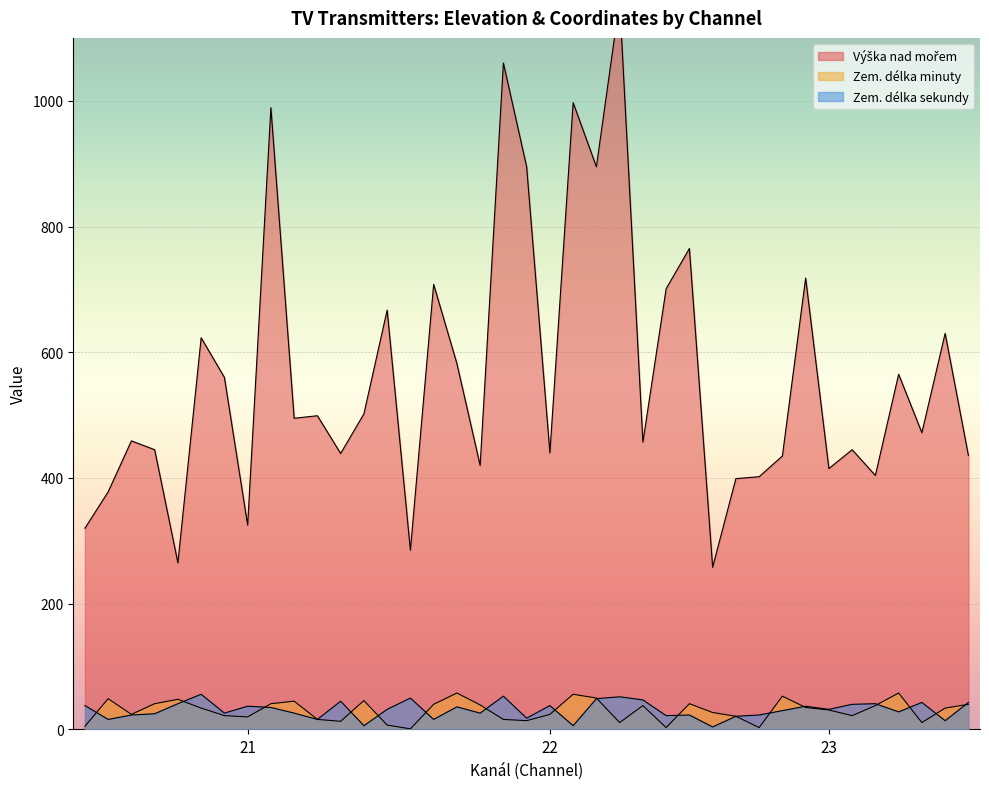

True or false: Zem. délka minuty and Výška nad mořem cross at least once.

False